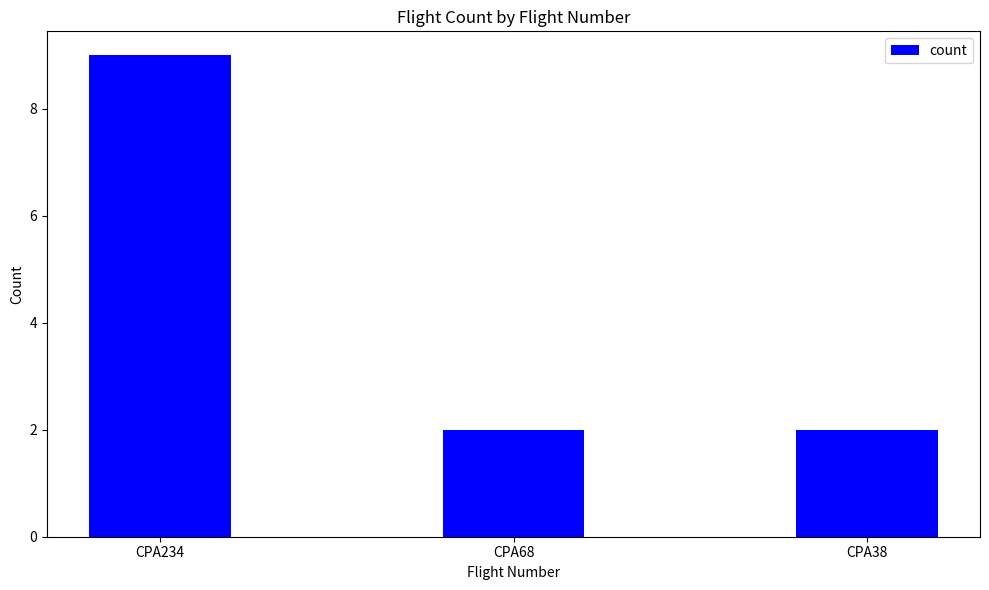

Count the values in the range 2 to 9.

3